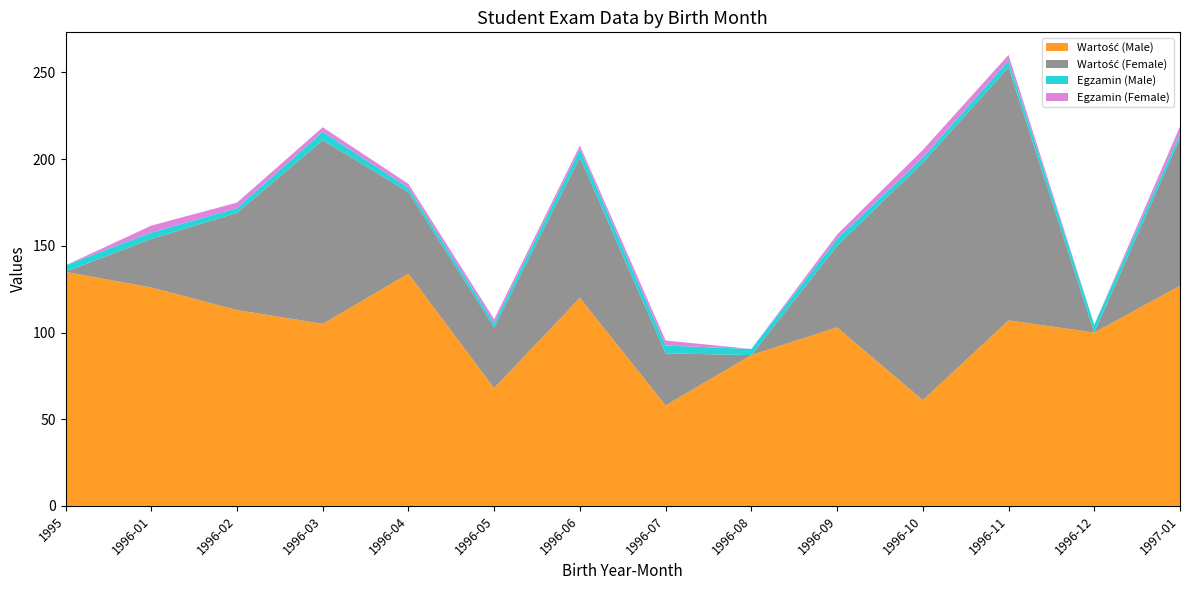

Reading left to right, list all the values displayed in this chart.

Wartość (Male): 135.0	126.0	113.0	105.0	134.0	68.0	120.0	58.0	87.0	103.0	61.0	107.0	100.0	127.0
Wartość (Female): 0.0	28.0	56.0	106.0	47.0	35.0	81.0	30.0	0.0	47.0	137.0	146.0	0.0	85.0
Egzamin (Male): 3.8	3.6	2.8	4.8	2.5	2.5	4.8	4.5	3.5	4.0	2.8	3.9	4.6	2.5
Egzamin (Female): 0.0	4.0	3.2	2.6	2.2	2.2	2.1	2.9	0.0	2.5	4.5	3.3	0.0	4.3